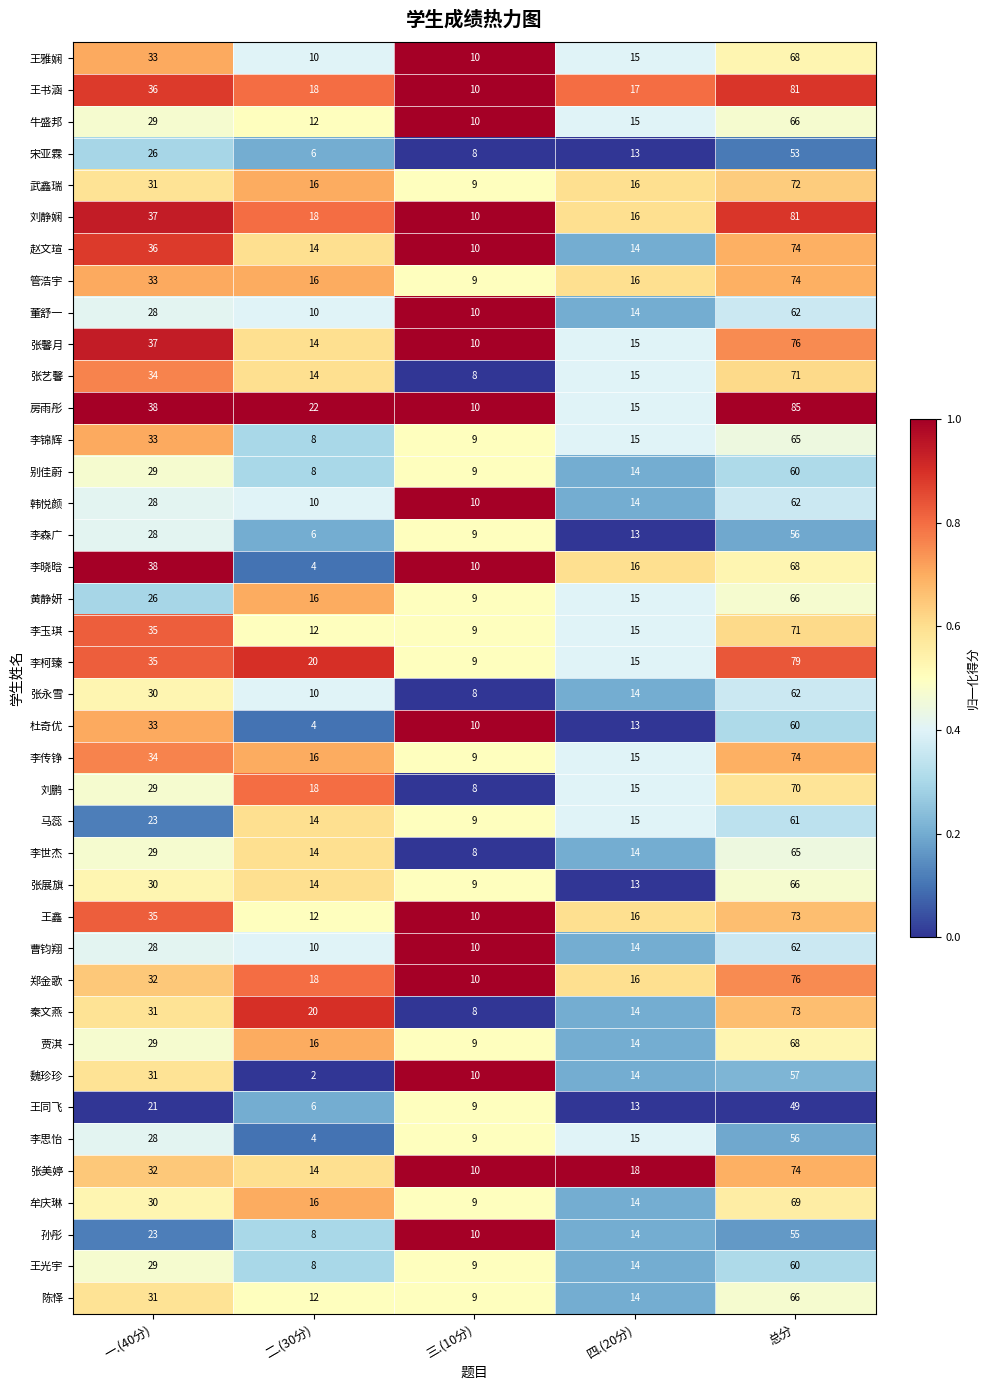

The 曹钧翔 series shows 43 at 一.(40分). True or false?

False